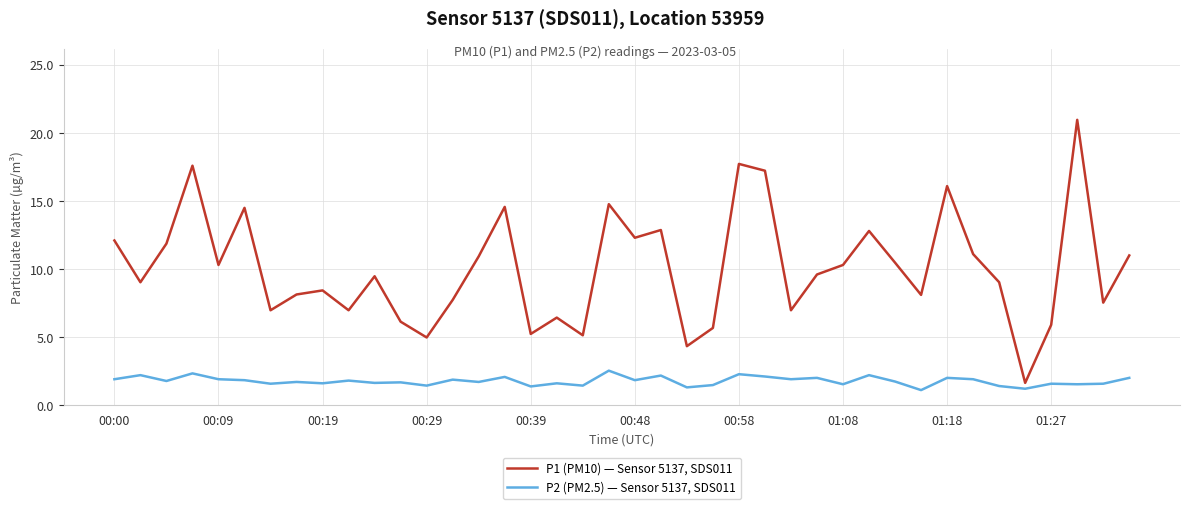

List the series in order of their peak value, lowest first.

P2 (PM2.5) — Sensor 5137, SDS011, P1 (PM10) — Sensor 5137, SDS011